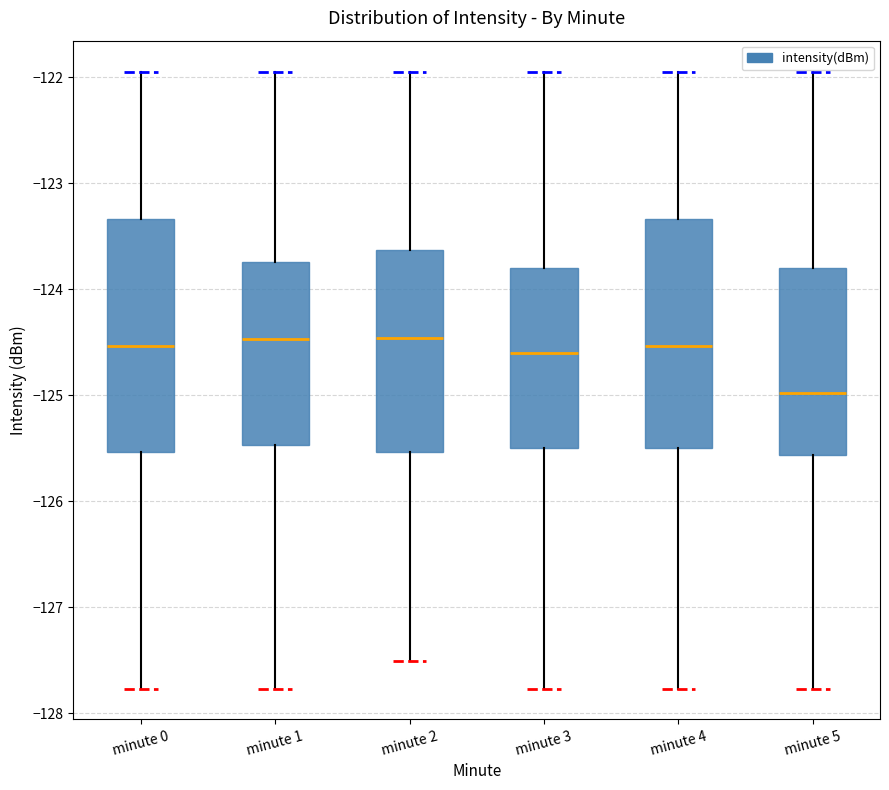

Reading left to right, transcribe this box plot: for each box, give where its median line is, the range the box spans, and where its two whiskers end, as read against the y-axis. The values are not printed on the chart, so give them approximately, as read against the axis.

minute 0: median -124.5, box -125.5 to -123.3, whiskers -127.8 to -121.9
minute 1: median -124.5, box -125.5 to -123.7, whiskers -127.8 to -121.9
minute 2: median -124.5, box -125.5 to -123.6, whiskers -127.5 to -121.9
minute 3: median -124.6, box -125.5 to -123.8, whiskers -127.8 to -121.9
minute 4: median -124.5, box -125.5 to -123.3, whiskers -127.8 to -121.9
minute 5: median -125.0, box -125.6 to -123.8, whiskers -127.8 to -121.9